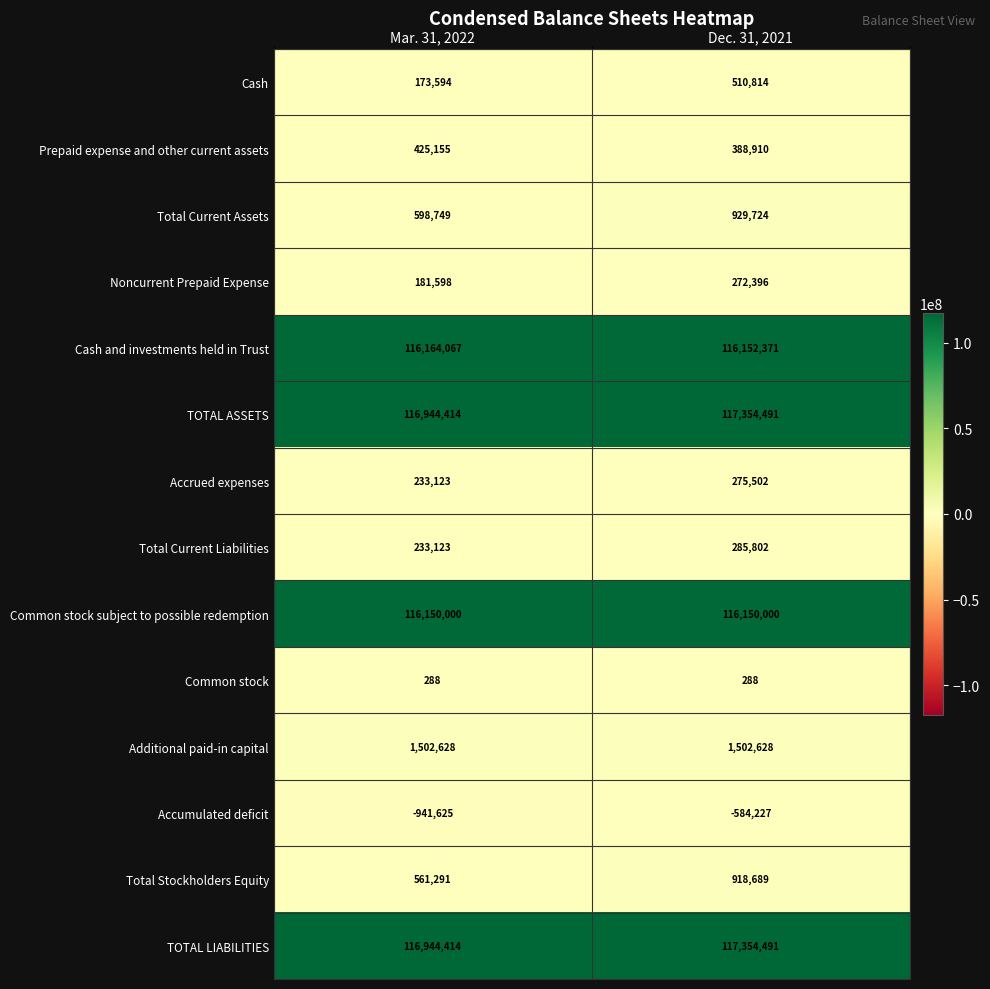

Reading left to right, list all the values displayed in this chart.

Cash: 173594	510814
Prepaid expense and other current assets: 425155	388910
Total Current Assets: 598749	929724
Noncurrent Prepaid Expense: 181598	272396
Cash and investments held in Trust: 116164067	116152371
TOTAL ASSETS: 116944414	117354491
Accrued expenses: 233123	275502
Total Current Liabilities: 233123	285802
Common stock subject to possible redemption: 116150000	116150000
Common stock: 288	288
Additional paid-in capital: 1502628	1502628
Accumulated deficit: -941625	-584227
Total Stockholders Equity: 561291	918689
TOTAL LIABILITIES: 116944414	117354491